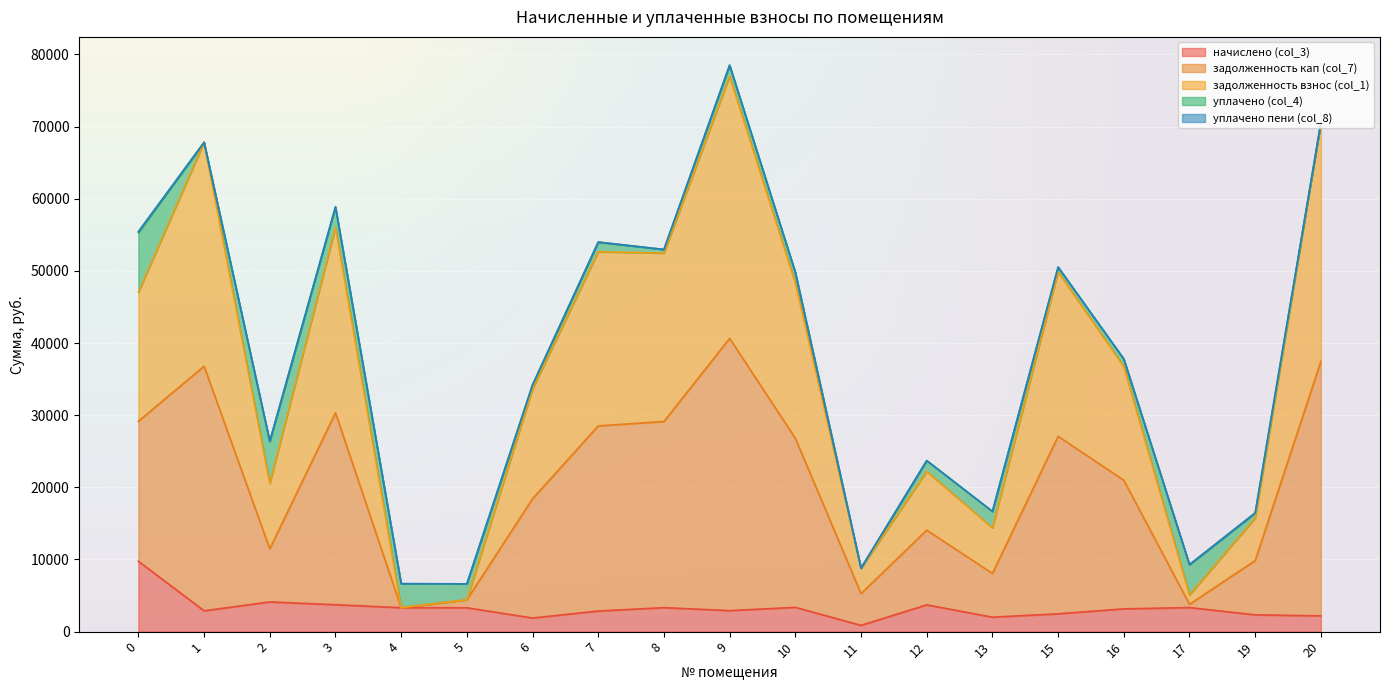

The value of начислено (col_3) at 4 is 3322.0. True or false?

True